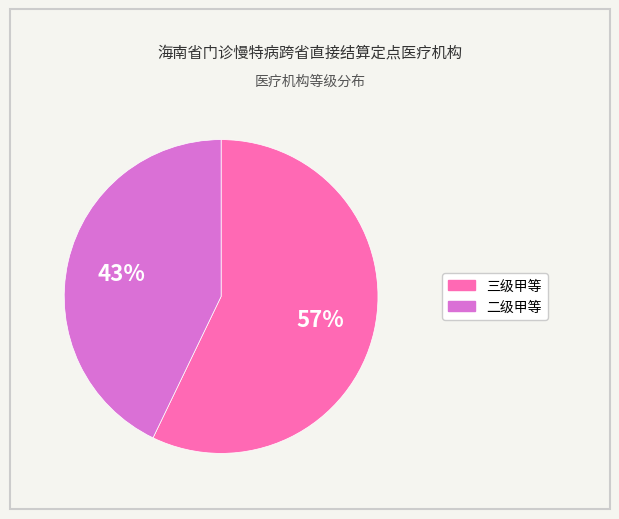

Is the sum of 二级甲等 and 三级甲等 greater than half?

Yes